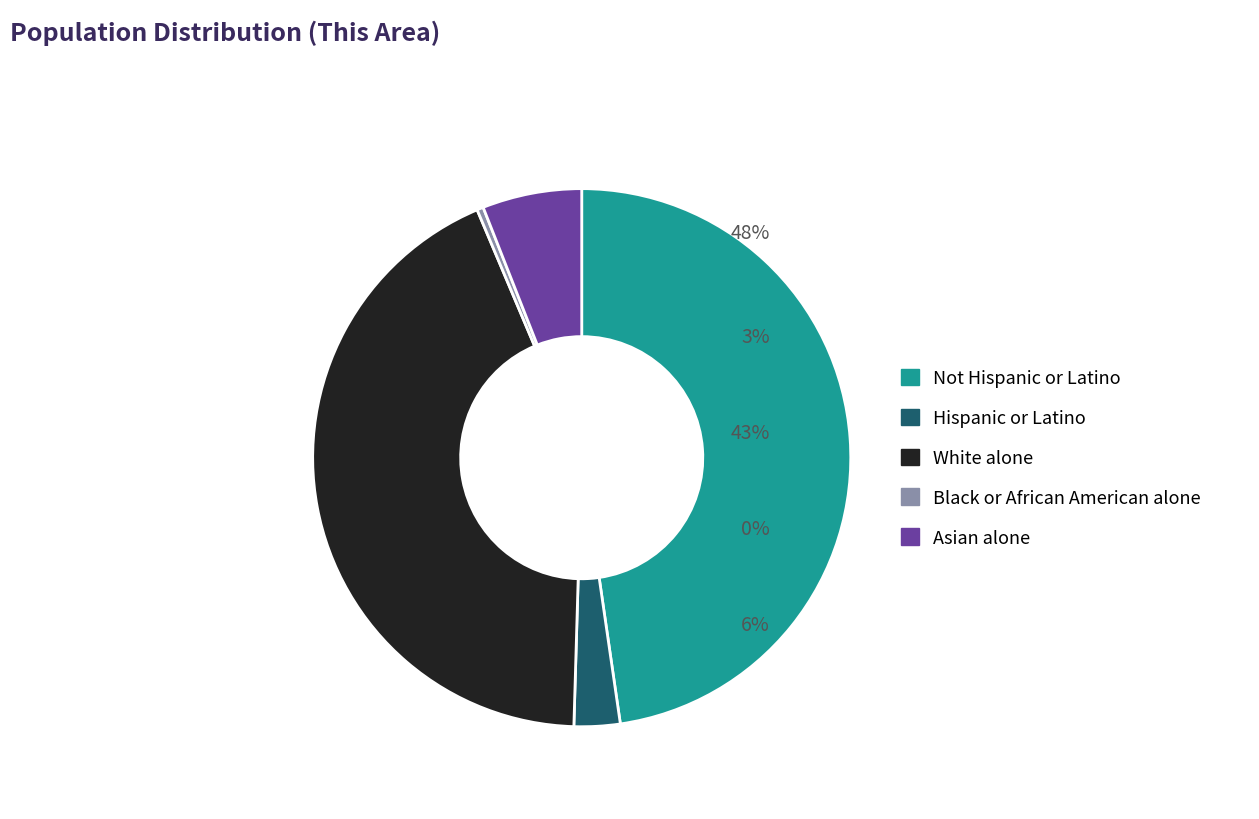

Is it true that Not Hispanic or Latino is 34% of the pie?

False